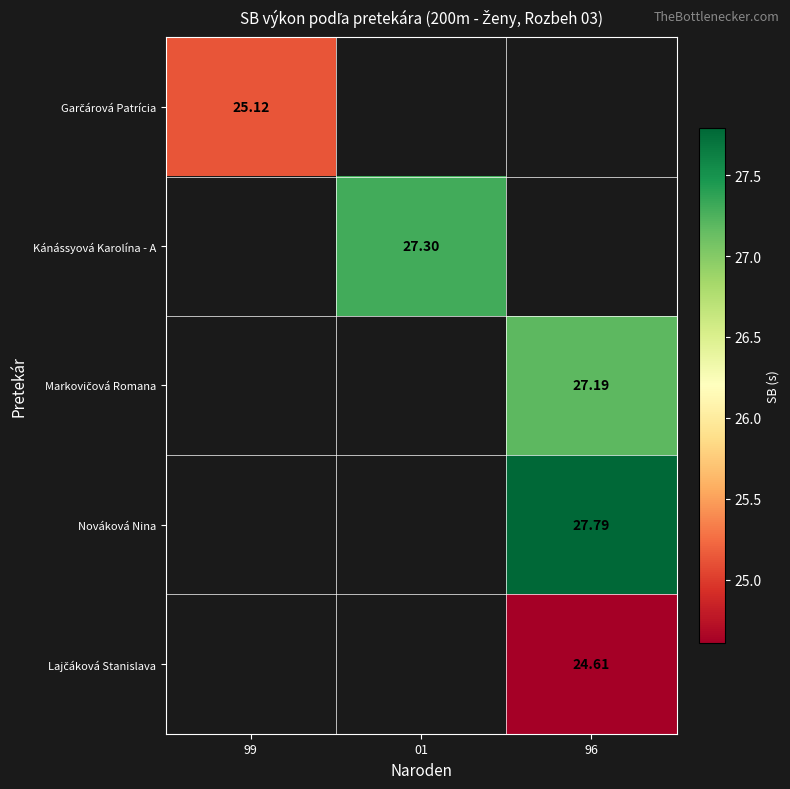

At how many categories does at least one series exceed 26?

2